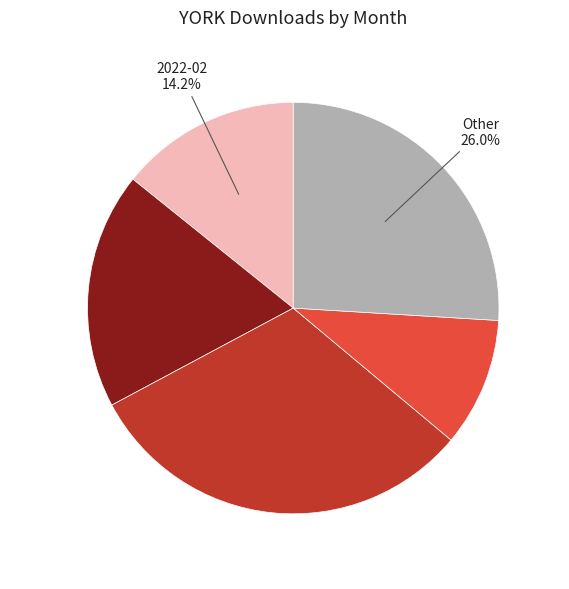

Is there a majority slice in this chart?

No